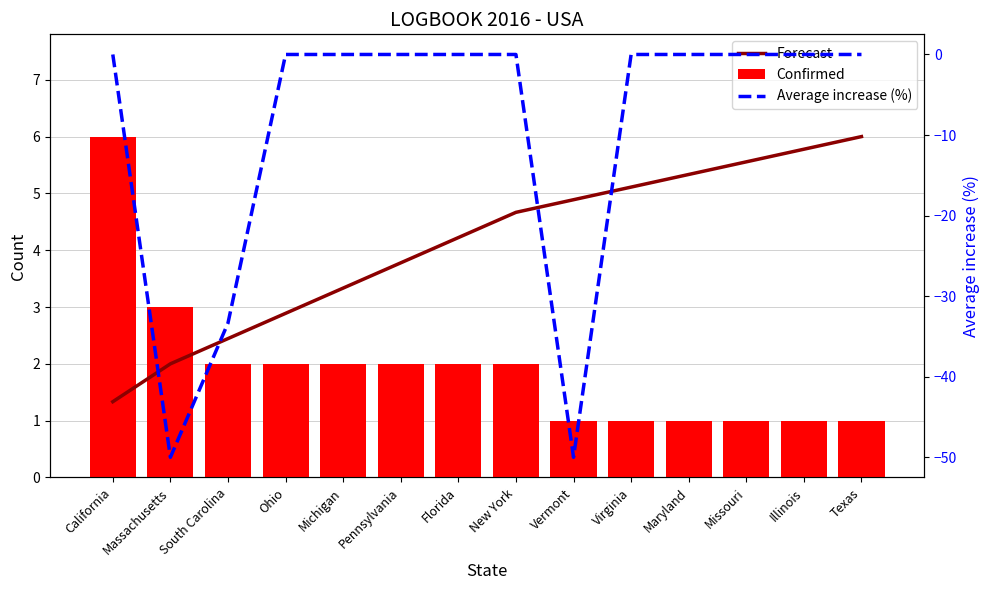

Reading left to right, what are all the values shown in this chart?

Forecast: 1.3	2.0	2.4	2.9	3.3	3.8	4.2	4.7	4.9	5.1	5.3	5.6	5.8	6.0
Confirmed: 6.0	3.0	2.0	2.0	2.0	2.0	2.0	2.0	1.0	1.0	1.0	1.0	1.0	1.0
Average increase (%): 0.0	-50.0	-33.3	0.0	0.0	0.0	0.0	0.0	-50.0	0.0	0.0	0.0	0.0	0.0